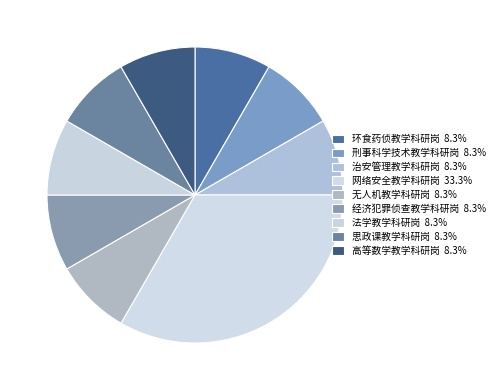

How many slices are in this pie chart?

9